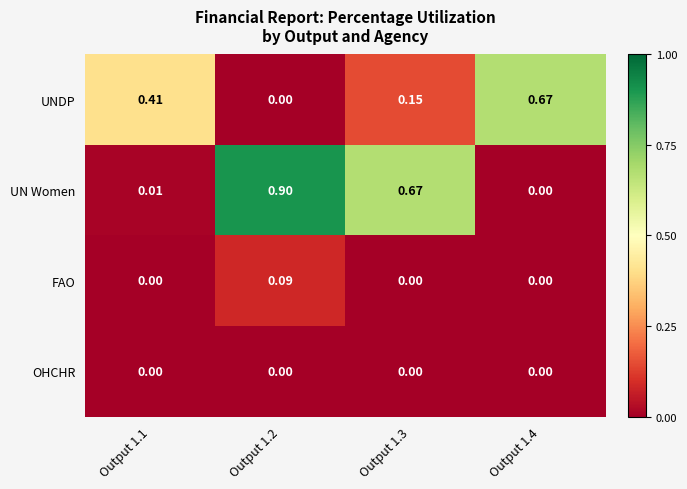

Which series has the widest spread of values?

UN Women